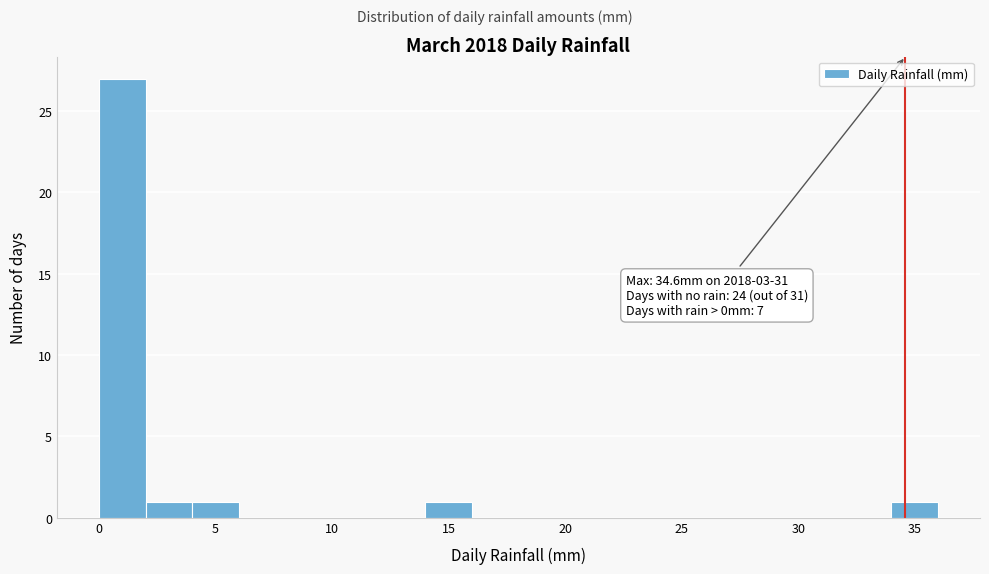

Over which range of the x-axis is the bar tallest?

0 to 2